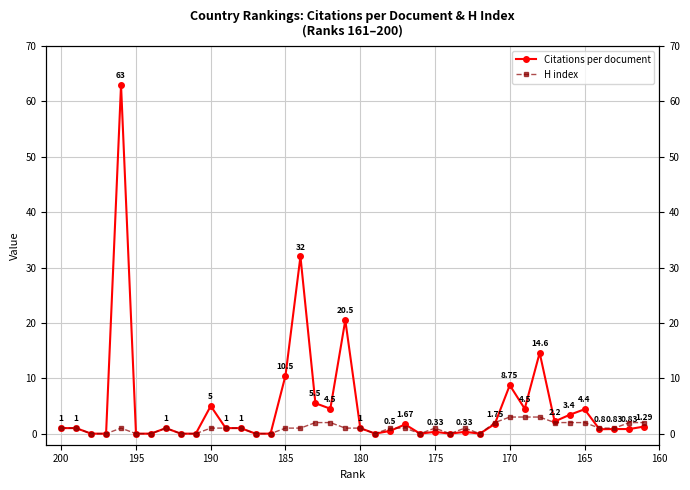

Which series has the largest total across all categories?

Citations per document